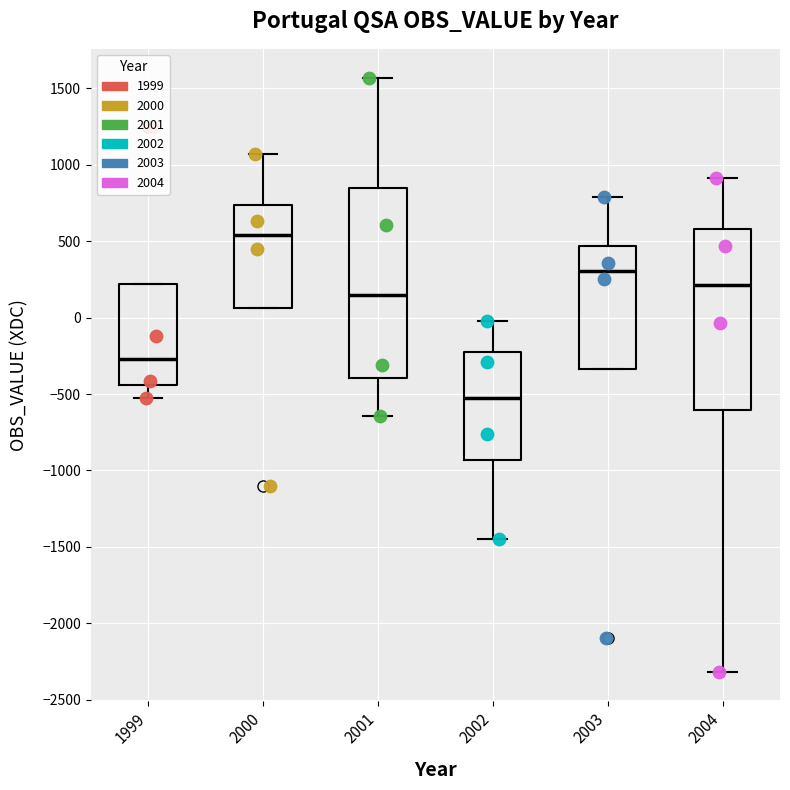

Which box's median line is the lowest?

2002